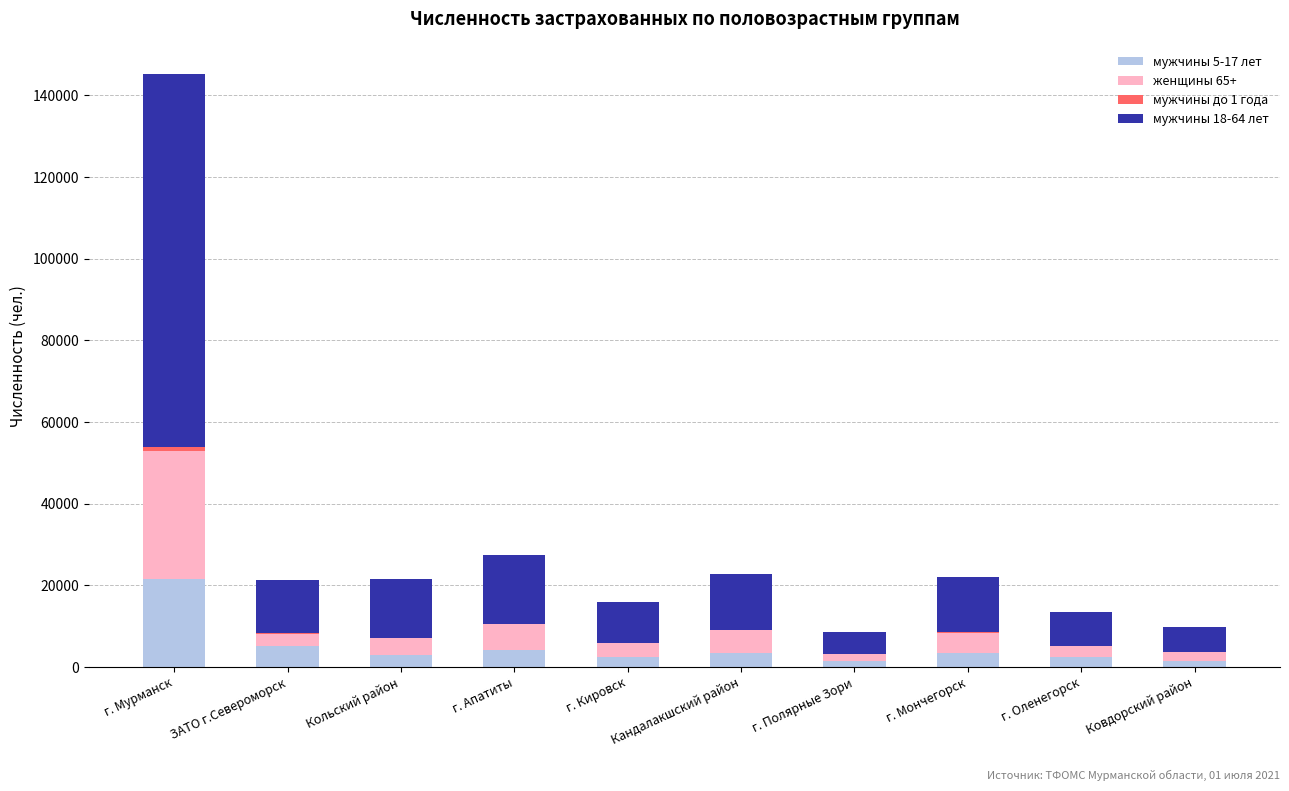

At which label does мужчины 5-17 лет reach its peak?

г. Мурманск